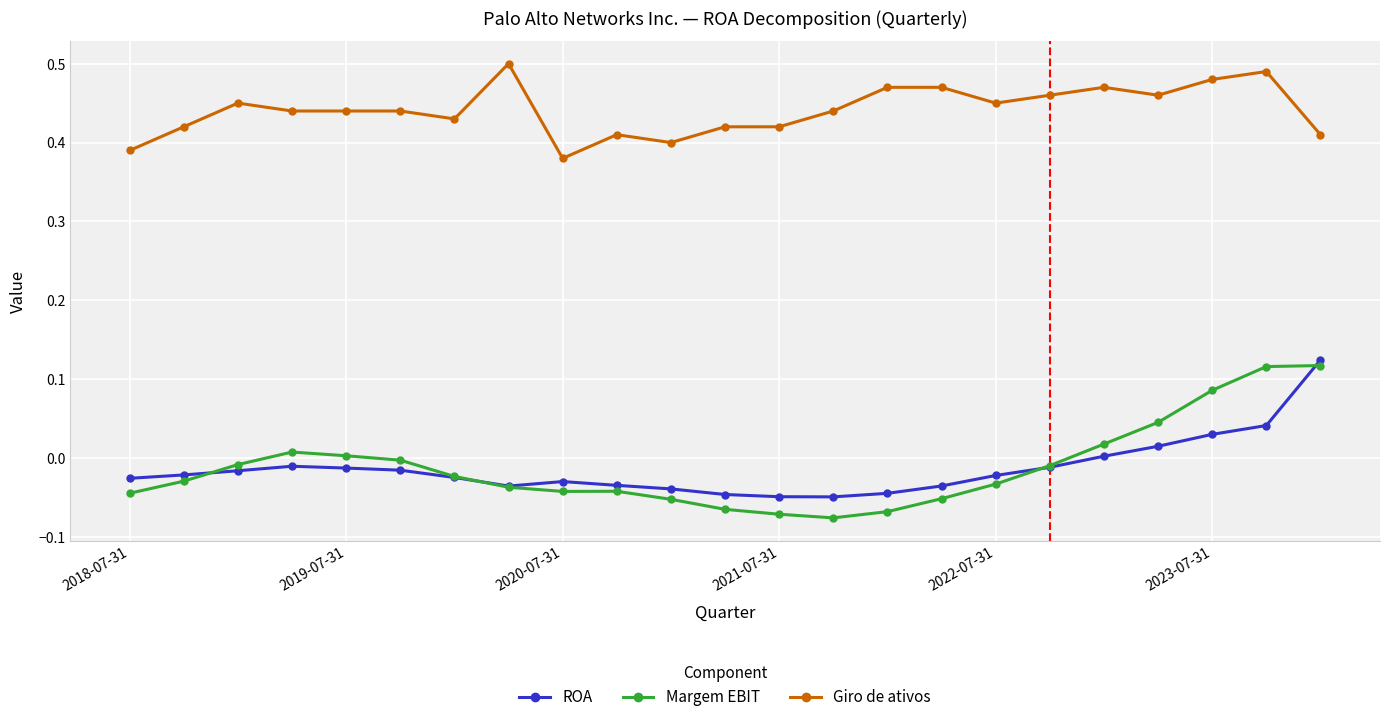

How many categories are shown in the chart?

23